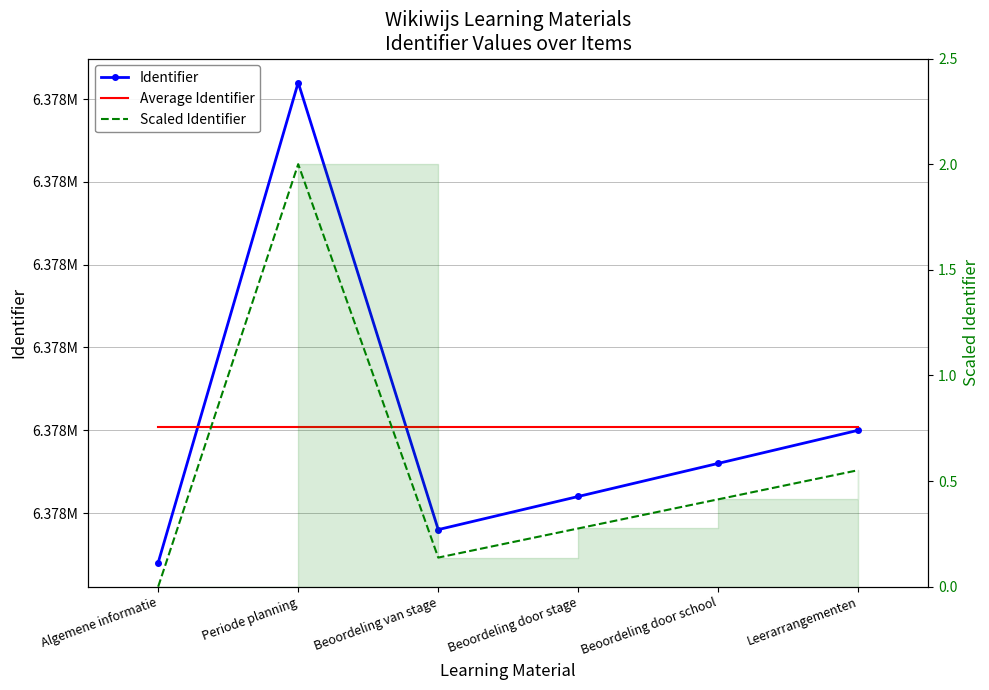

True or false: Average Identifier and Scaled Identifier cross at least once.

False